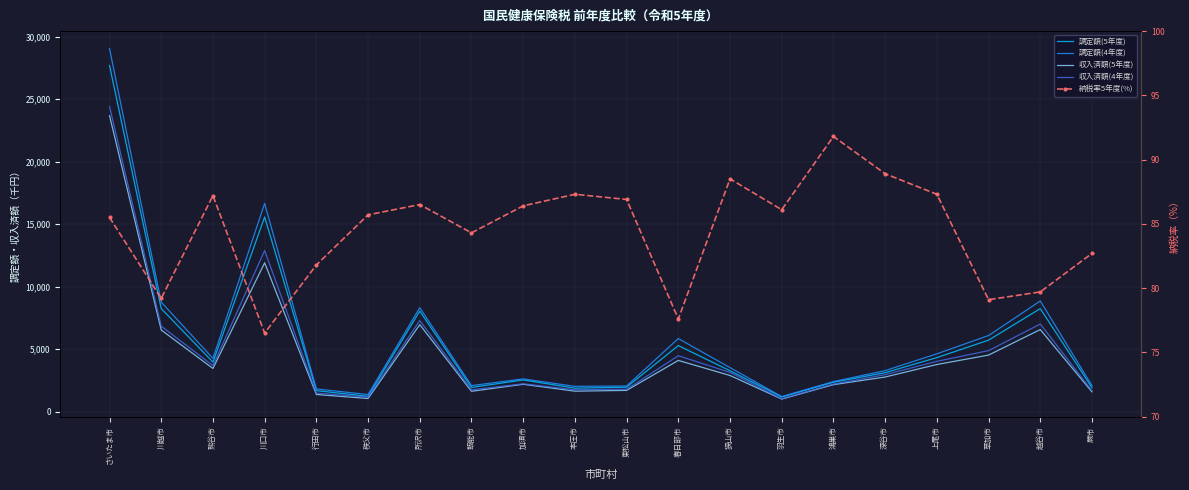

What is the label of the 6th point from the right?

鴻巣市